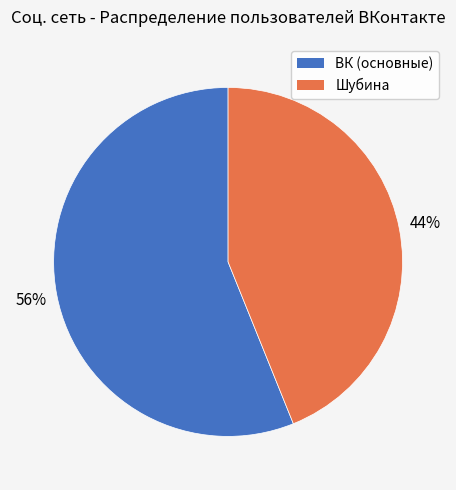

Is there a majority slice in this chart?

Yes